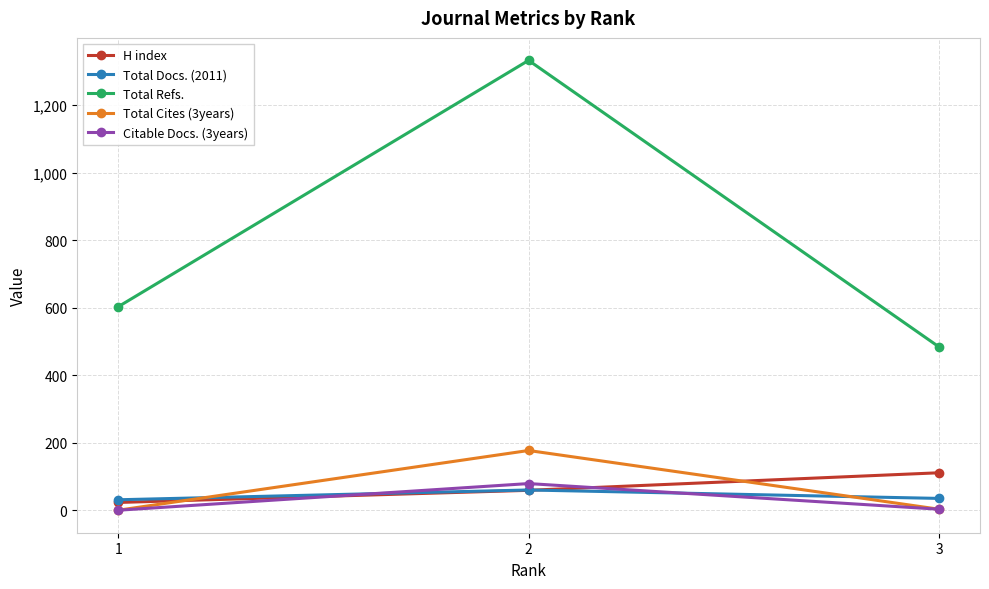

What is the average value of the Total Docs. (2011) series?

42